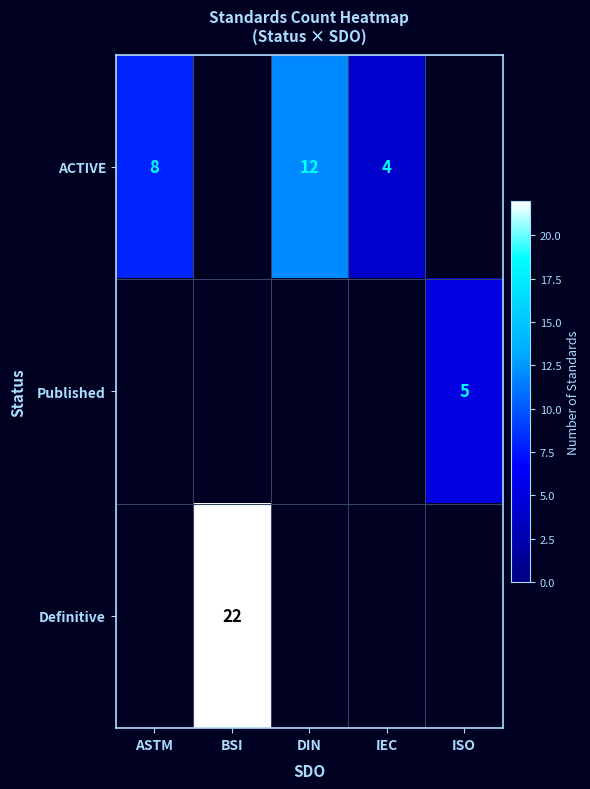

Count the number of categories in the chart.

5